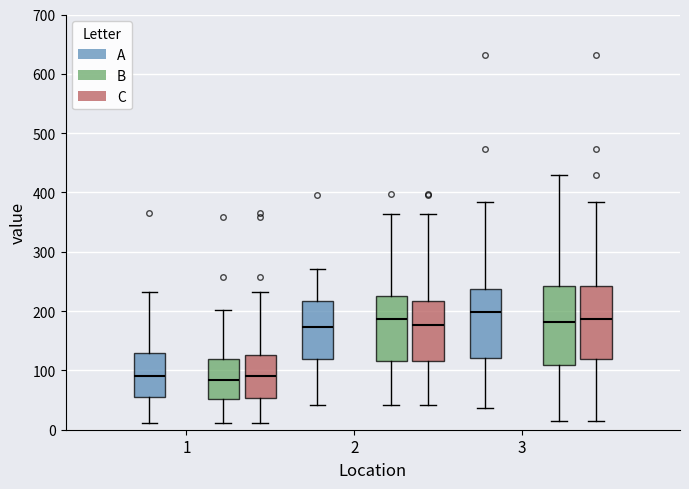

Which box's median line is the highest?

3 (A)